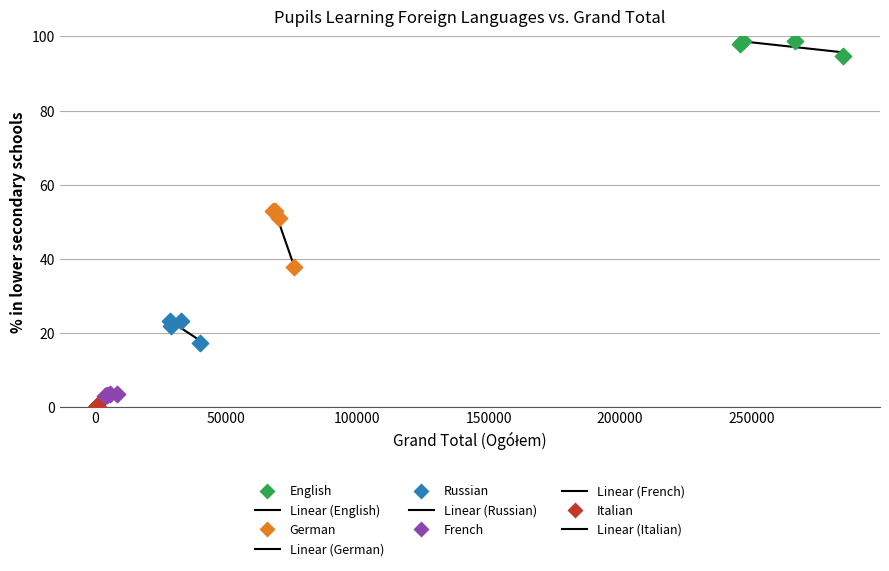

Which series has the widest spread of Y values?

German